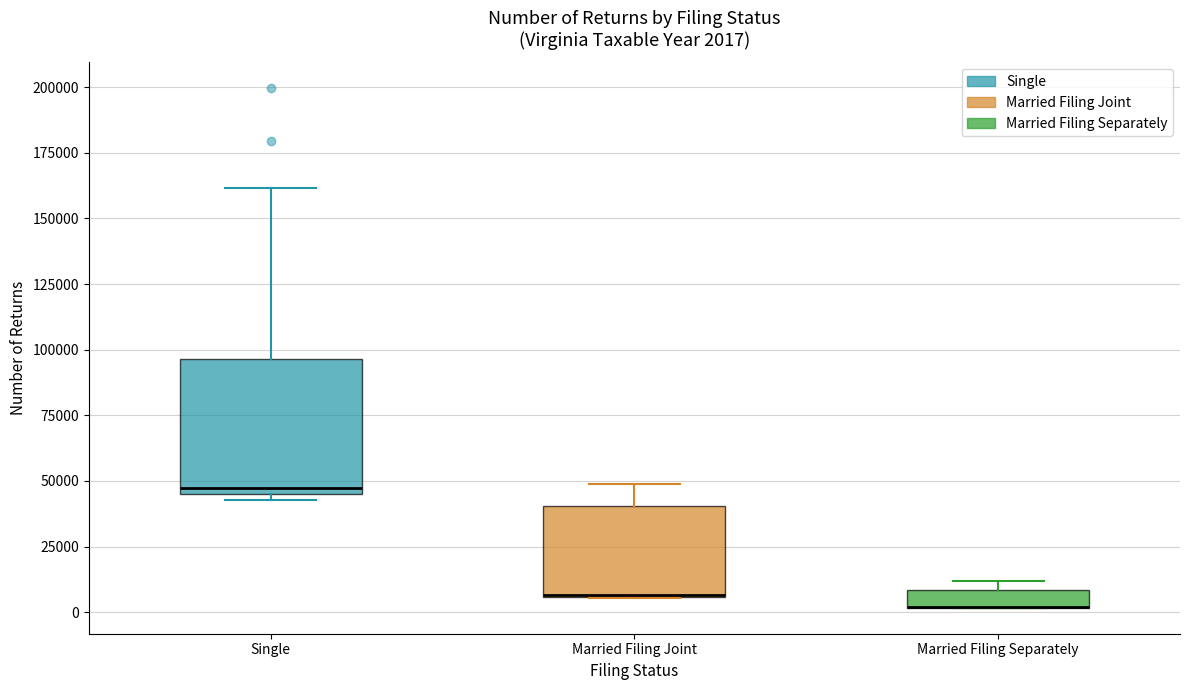

Which box is the tallest, from its lower edge to its upper edge?

Single